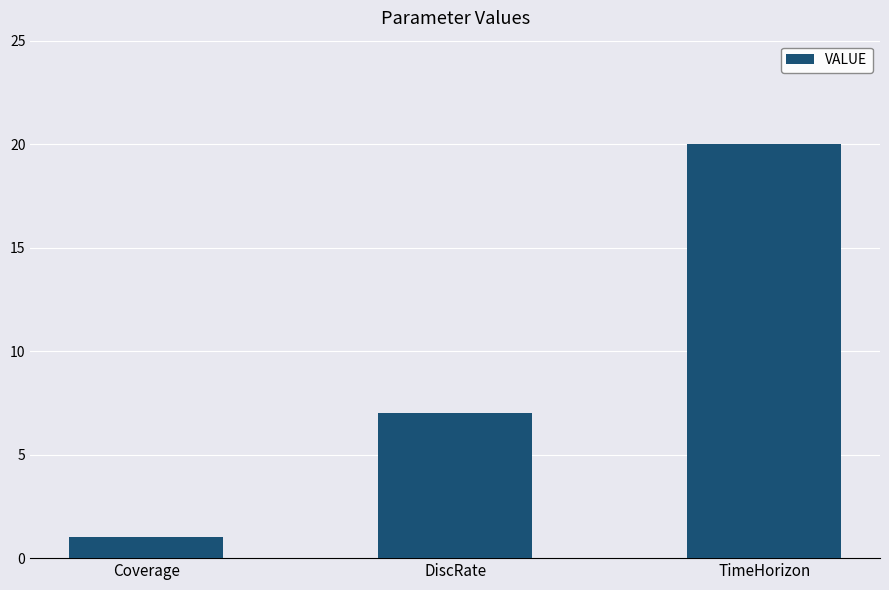

Is it true that the value at DiscRate is 7?

True